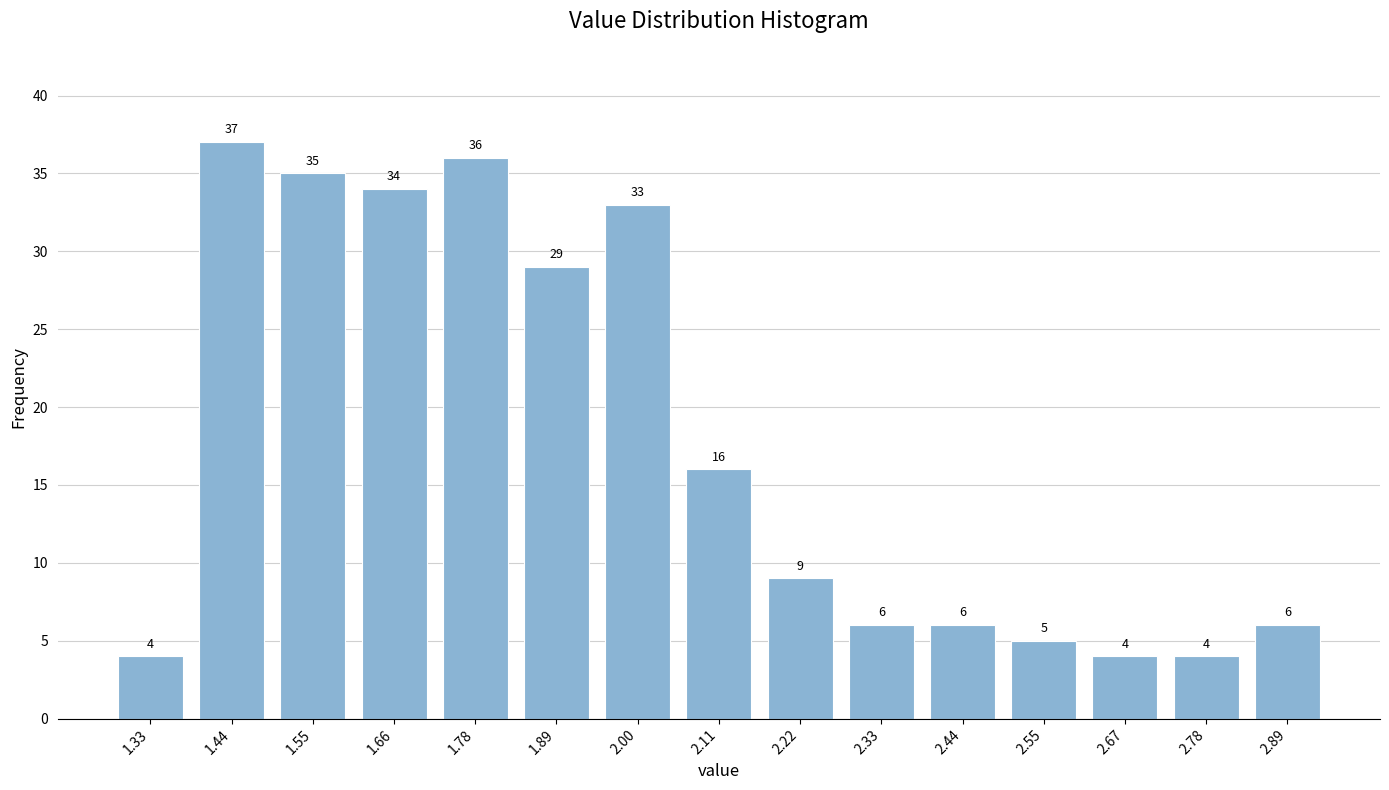

Reading left to right, list all the values displayed in this chart.

1.33=4	1.44=37	1.55=35	1.66=34	1.78=36	1.89=29	2.00=33	2.11=16	2.22=9	2.33=6	2.44=6	2.55=5	2.67=4	2.78=4	2.89=6